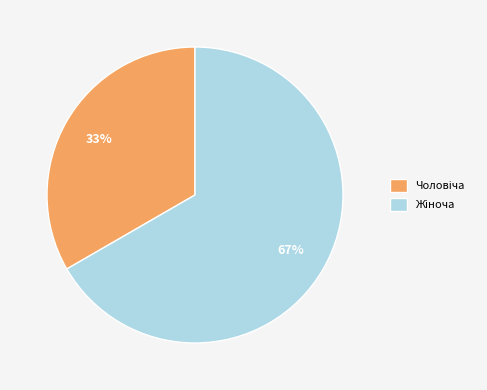

To the nearest percent, what is the average slice percentage?

50%